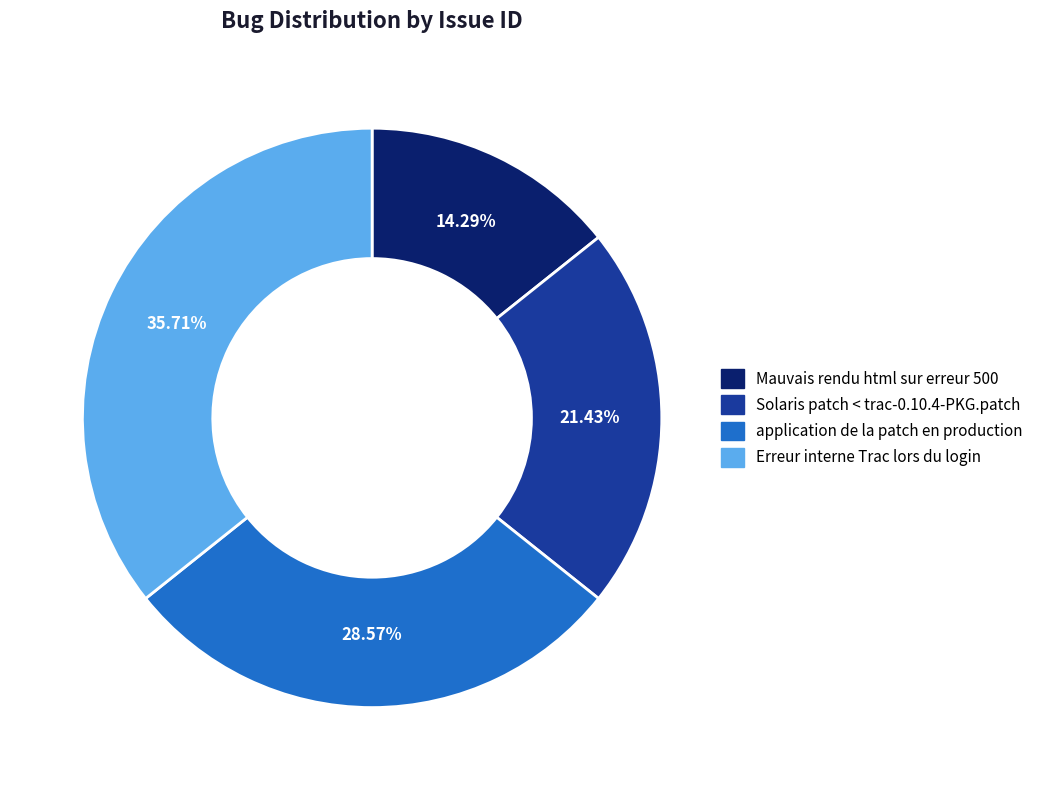

The Erreur interne Trac lors du login slice represents 36% of the pie. True or false?

True